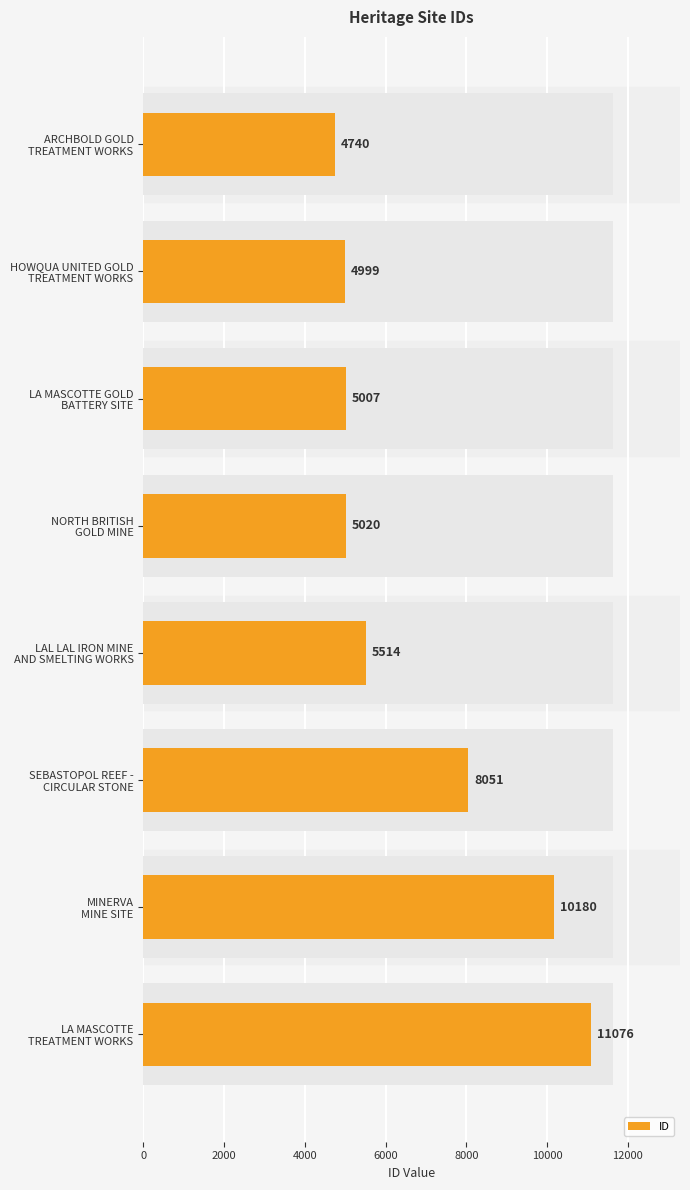

Does the chart contain stacked bars?

No